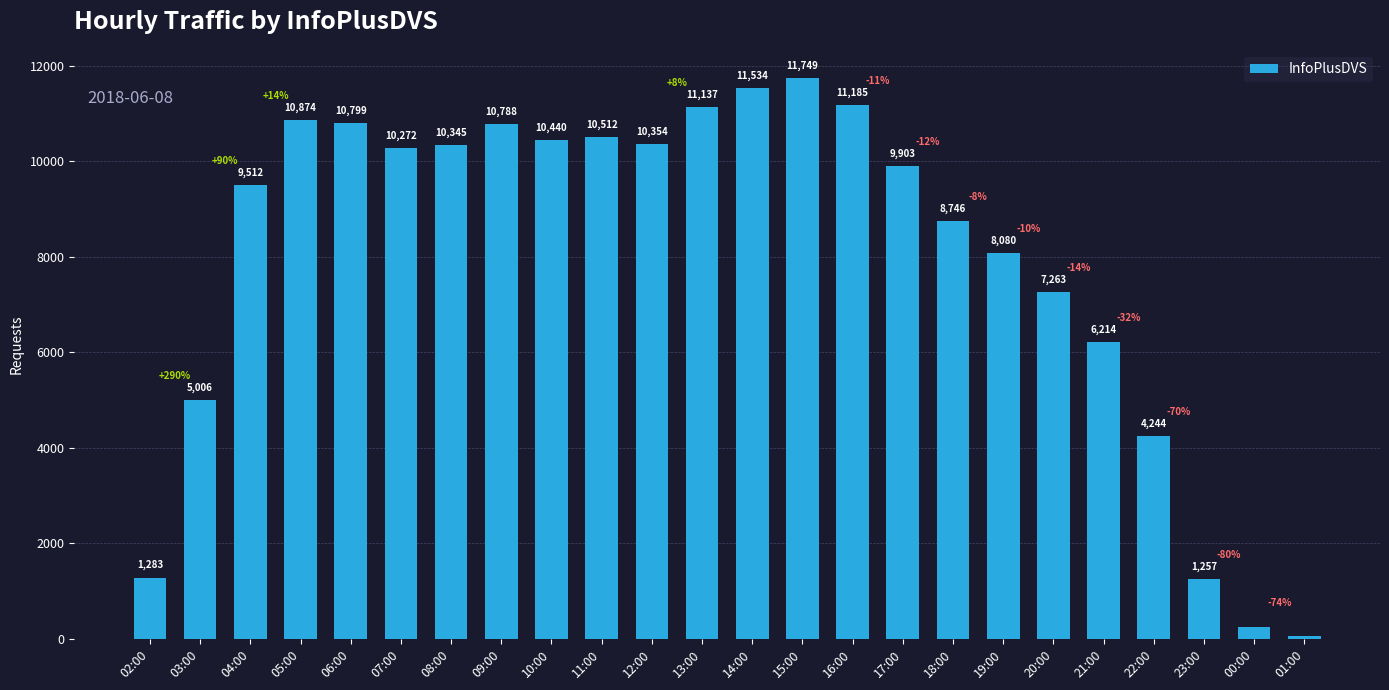

List the labels in order of value, smallest first.

01:00, 00:00, 23:00, 02:00, 22:00, 03:00, 21:00, 20:00, 19:00, 18:00, 04:00, 17:00, 07:00, 08:00, 12:00, 10:00, 11:00, 09:00, 06:00, 05:00, 13:00, 16:00, 14:00, 15:00